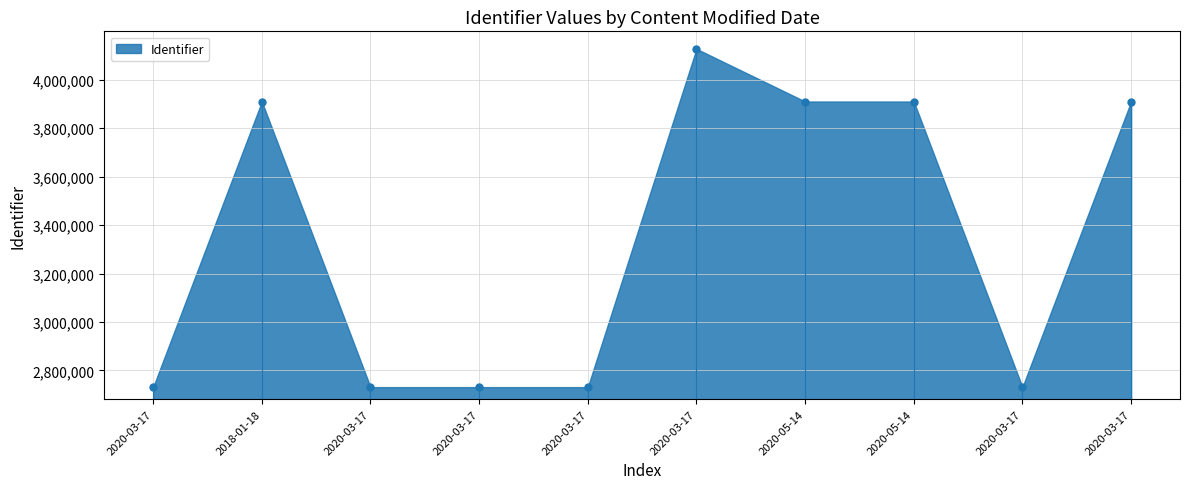

List the labels in order of value, smallest first.

2020-03-17, 2020-03-17, 2020-03-17, 2020-03-17, 2020-03-17, 2018-01-18, 2020-03-17, 2020-05-14, 2020-05-14, 2020-03-17